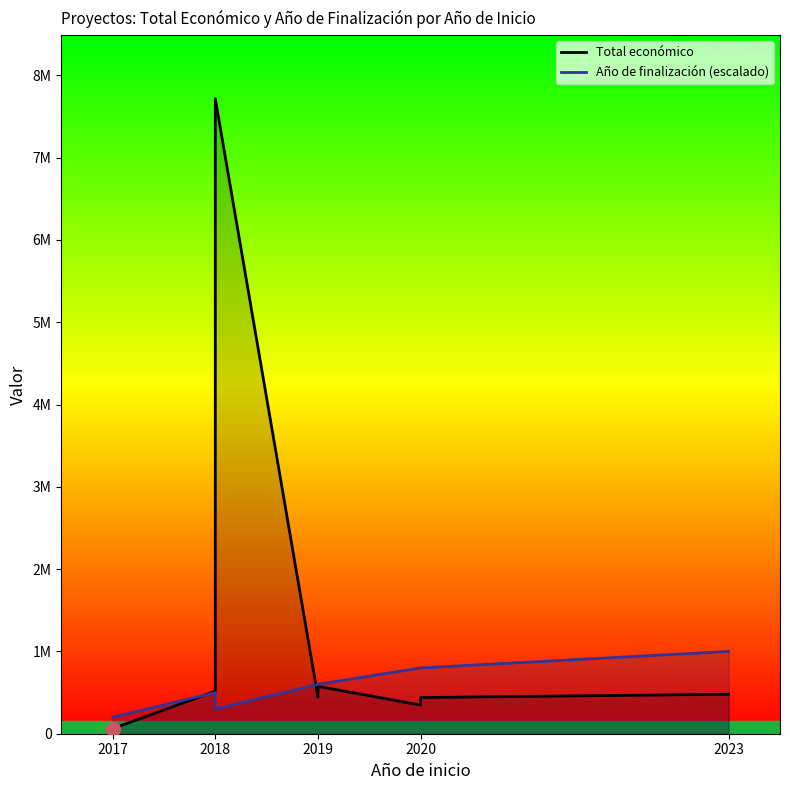

At 2020, list the series in order from largest to smallest.

Año de finalización (escalado), Total económico